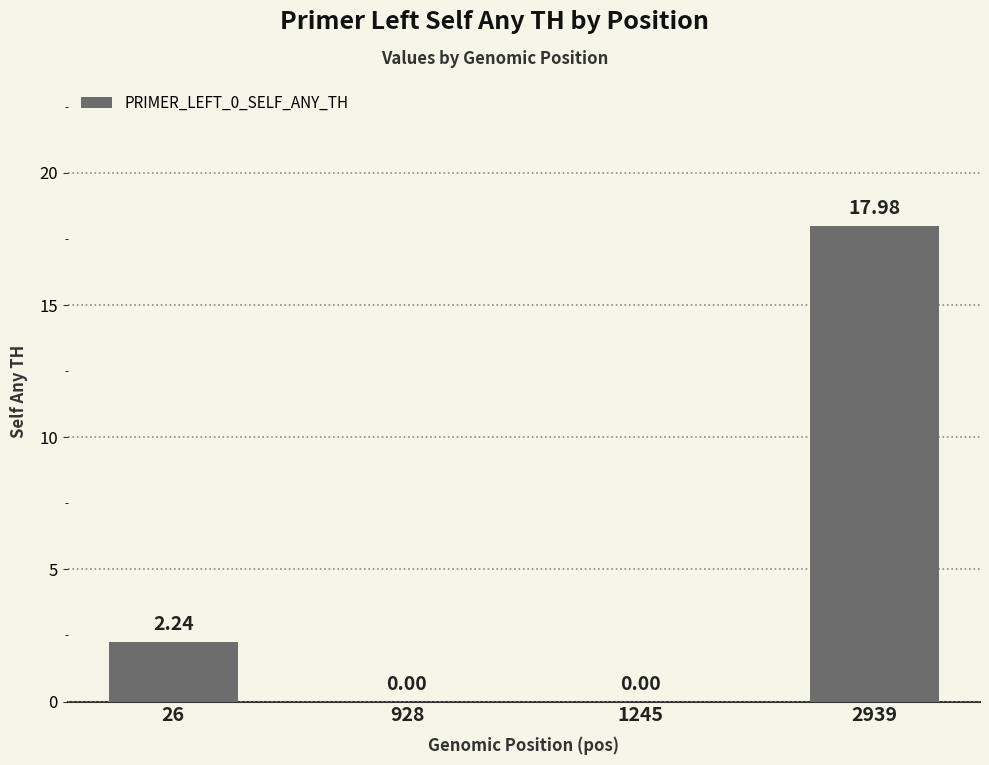

What is the sum of all values?

20.2